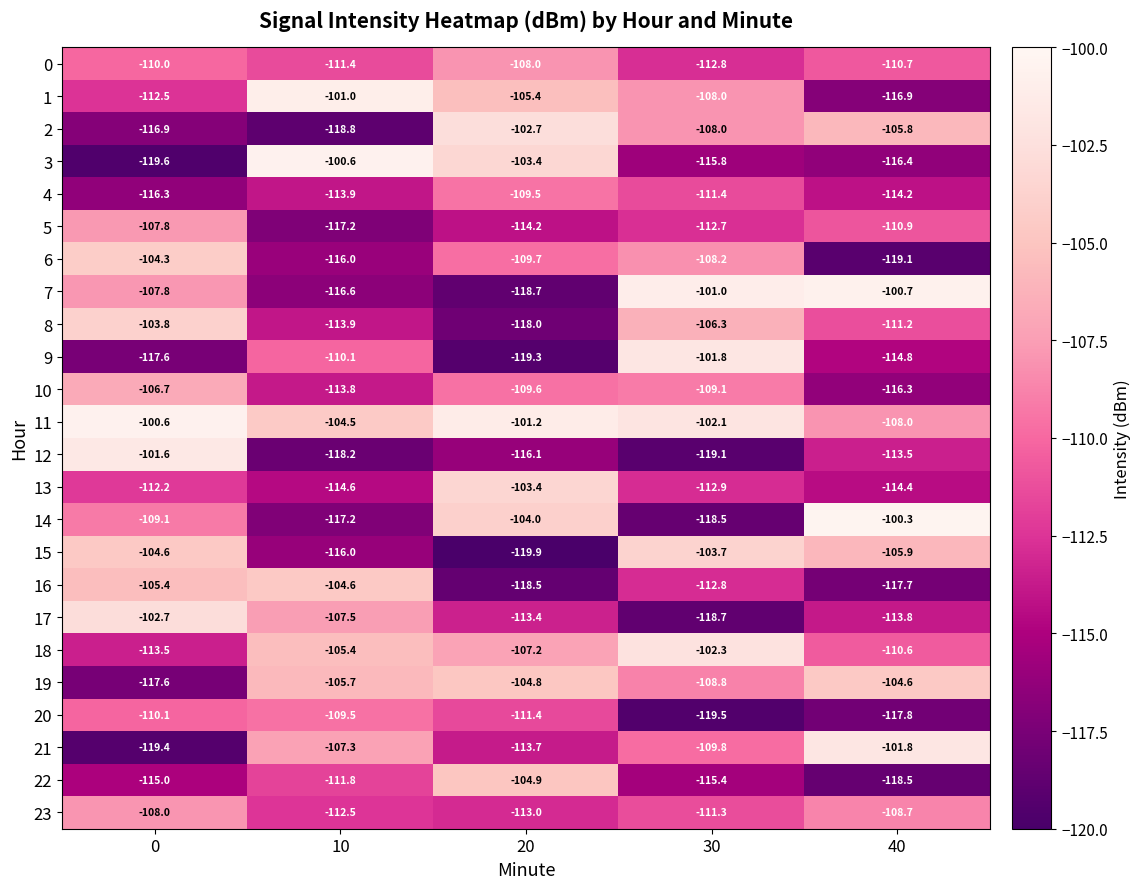

Rank the categories by 4 value from lowest to highest.

0, 40, 10, 30, 20